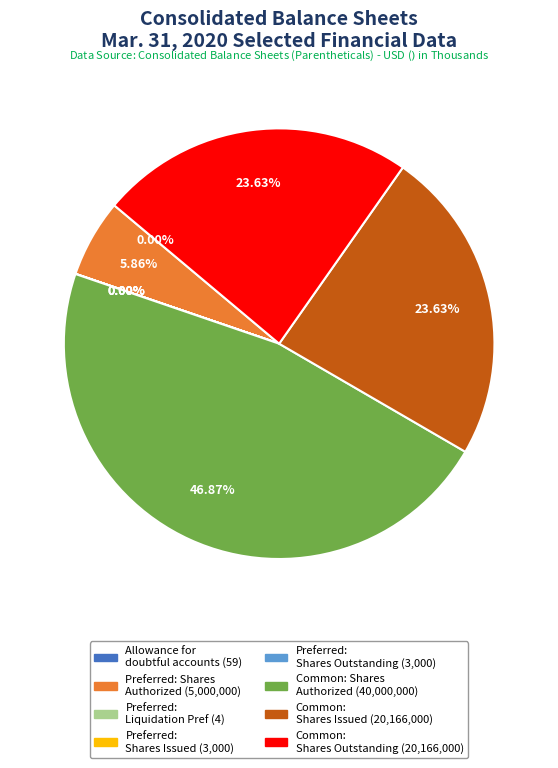

Is there any slice that represents more than half of the pie?

No